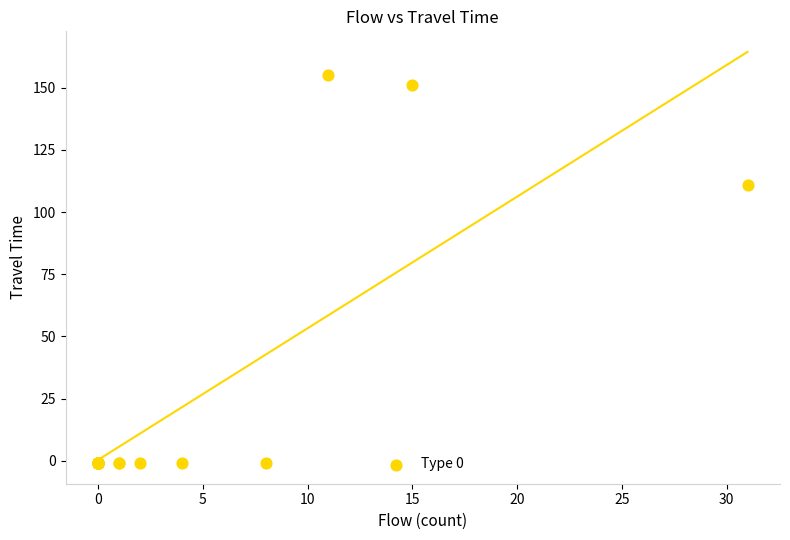

What Y value in the scatter plot is closest to 77?

111